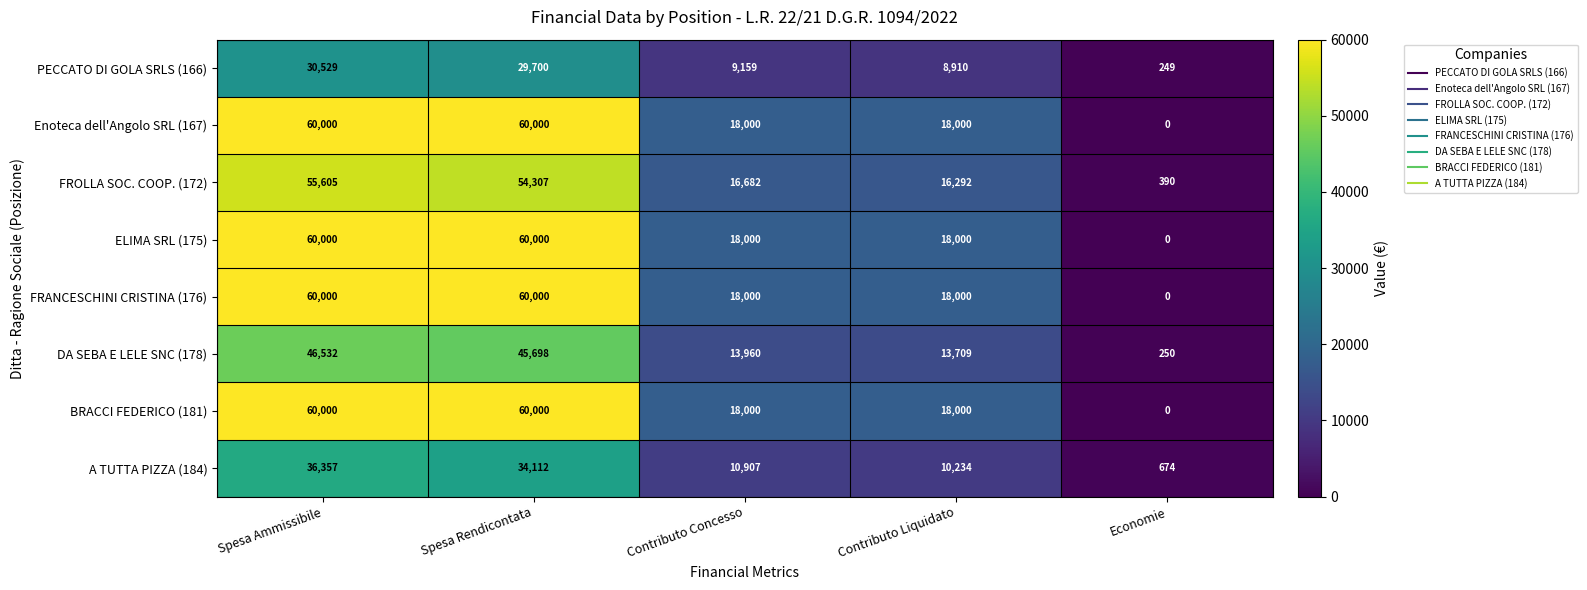

What is the difference between the highest and lowest values at Economie?

674